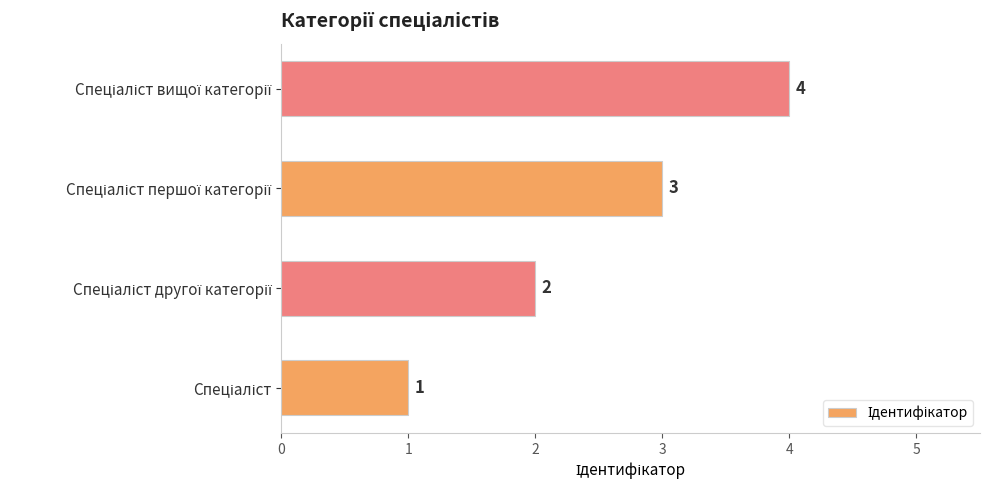

What is the difference between the maximum and minimum values?

3